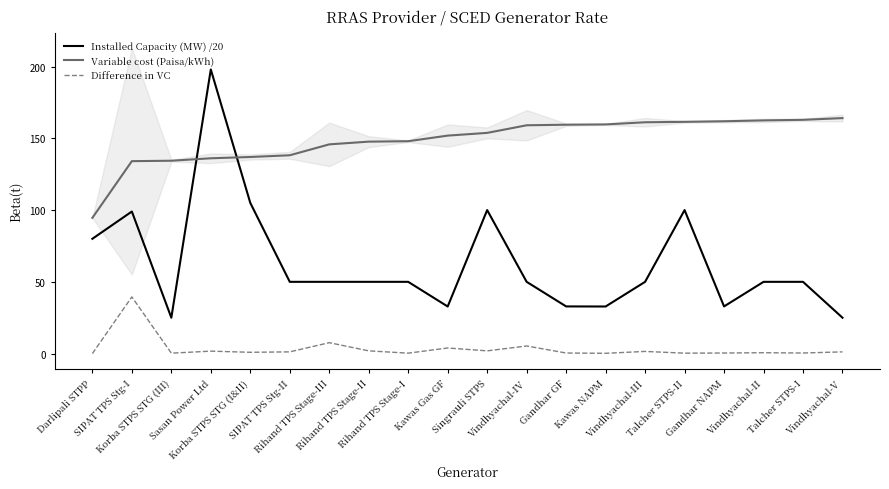

Reading left to right, extract all data points from this chart.

Installed Capacity (MW) /20: 80.0	99.0	25.0	198.0	105.0	50.0	50.0	50.0	50.0	32.8	100.0	50.0	32.9	32.8	50.0	100.0	32.9	50.0	50.0	25.0
Variable cost (Paisa/kWh): 94.6	134.1	134.4	136.1	137.0	138.2	145.8	147.7	148.0	151.9	153.8	159.1	159.5	159.7	161.2	161.5	161.9	162.5	162.9	164.1
Difference in VC: 0.0	39.5	0.3	1.7	0.9	1.2	7.6	1.9	0.3	3.9	1.9	5.3	0.4	0.2	1.5	0.3	0.4	0.6	0.4	1.2